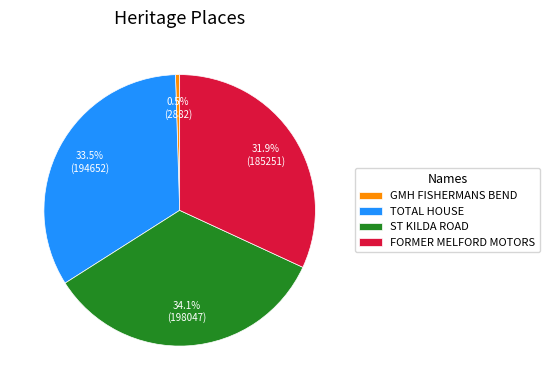

Is it true that FORMER MELFORD MOTORS is 32% of the pie?

True